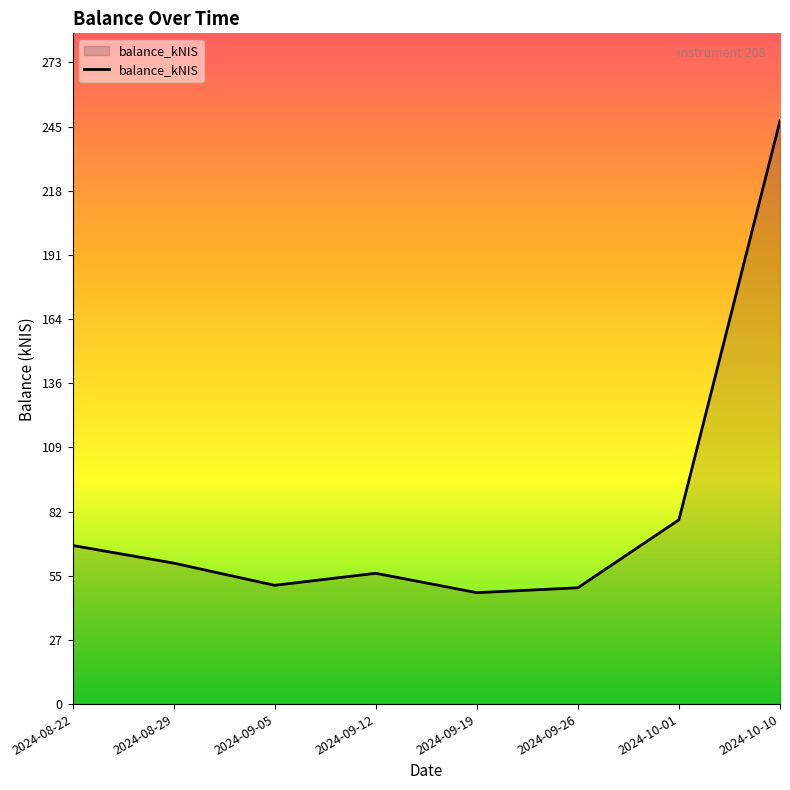

True or false: the data shows 49.4 at 2024-09-26.

True